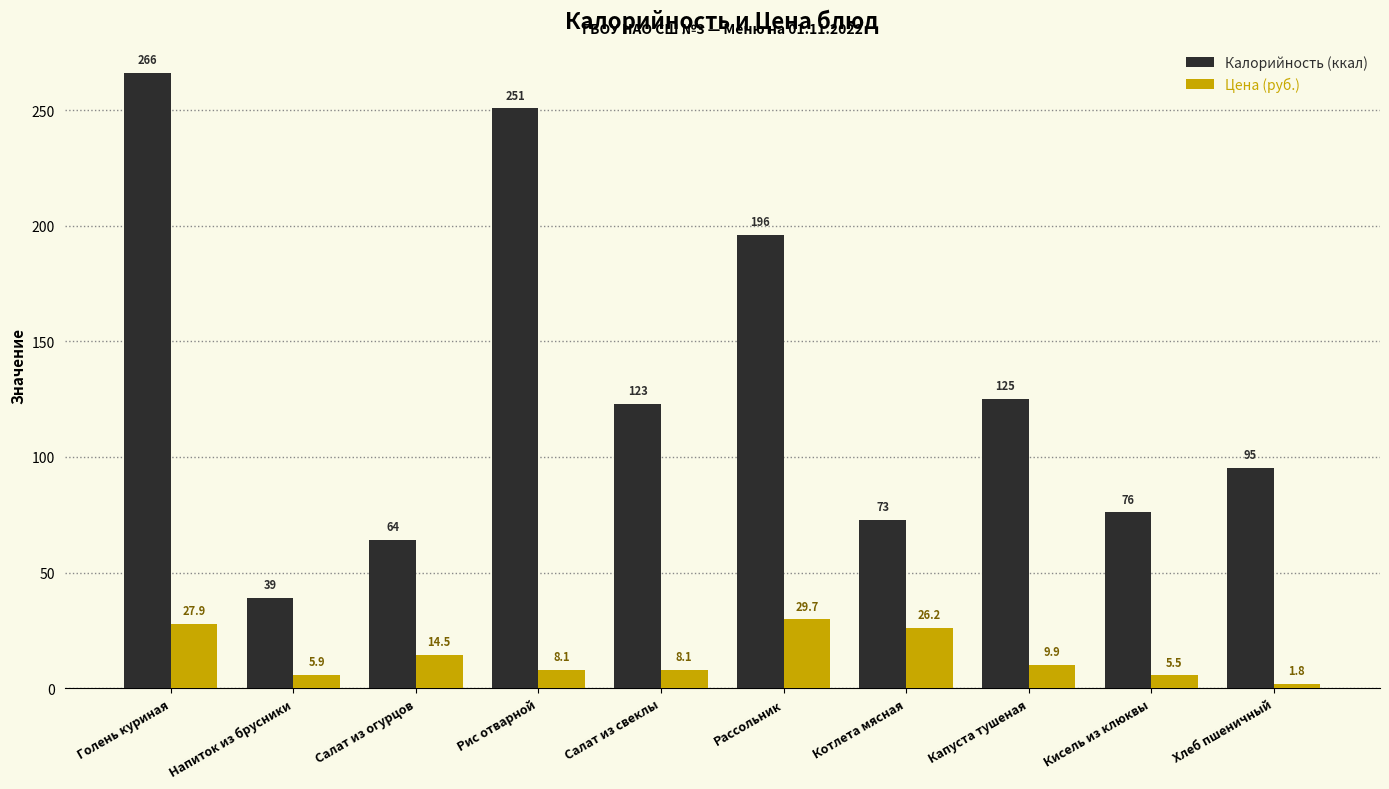

Which series has the largest total across all categories?

Калорийность (ккал)